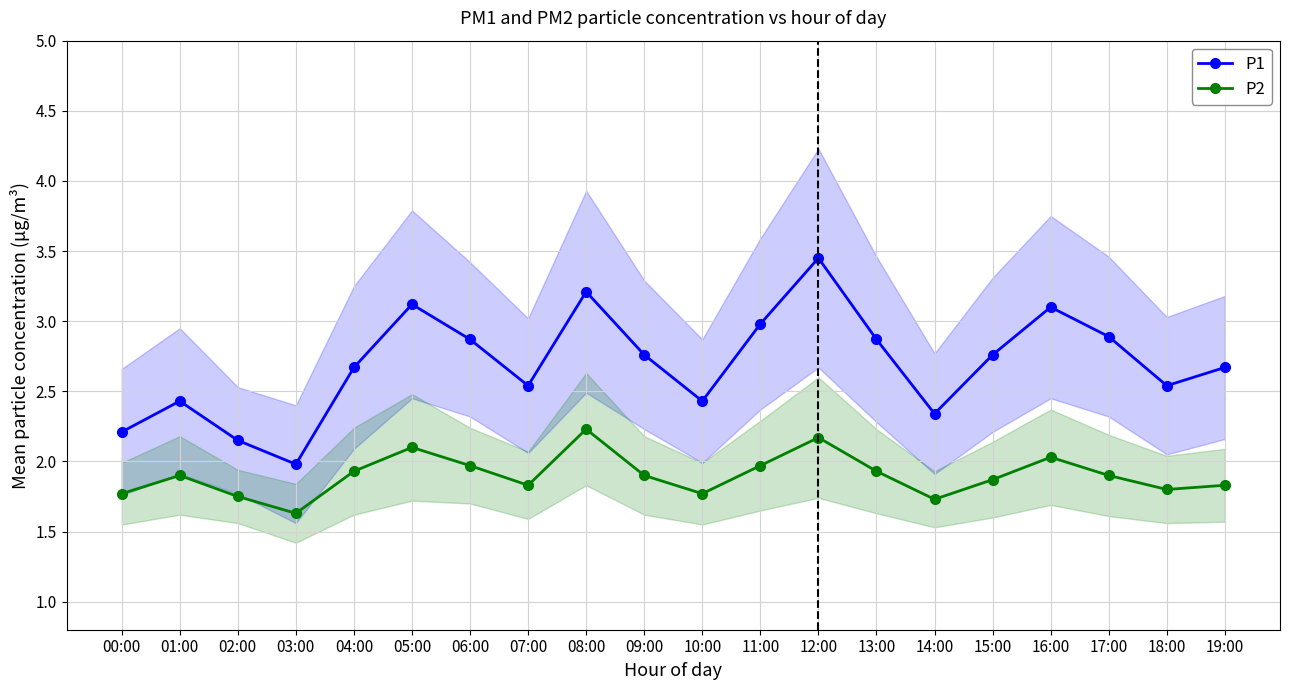

What is the label of the 10th point from the right?

10:00